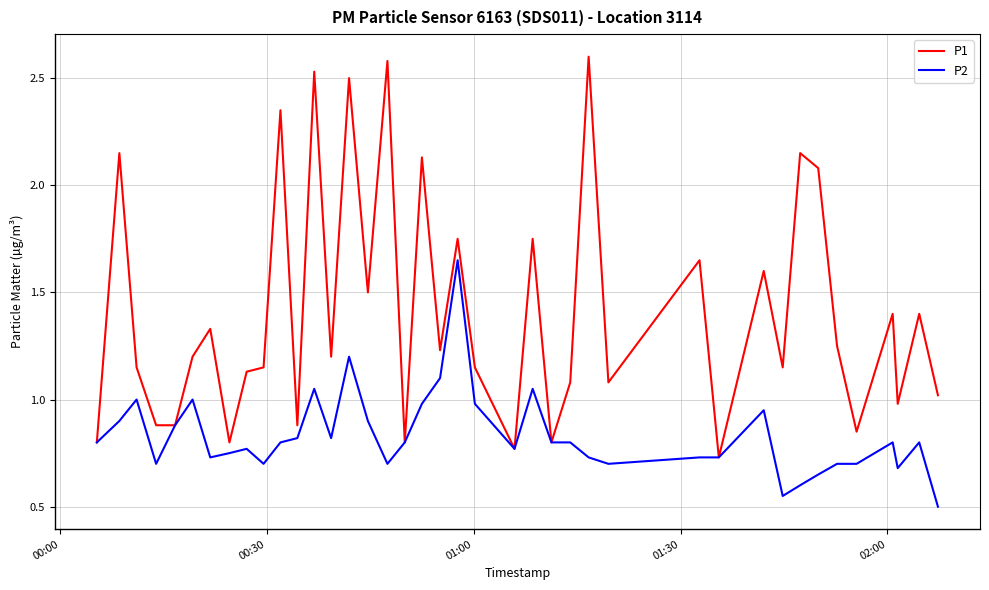

Which series has the largest range (max minus min)?

P1